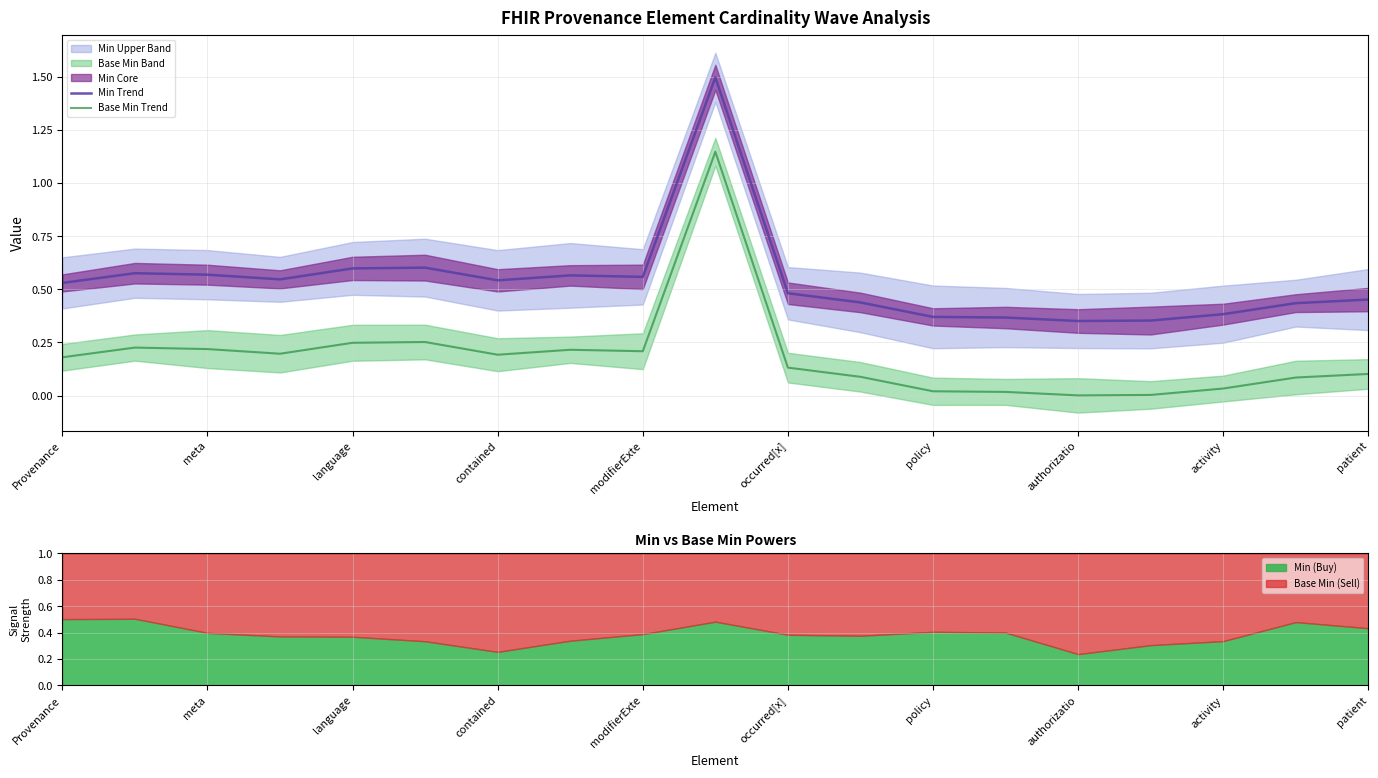

The Min Trend series shows 0.6 at authorizatio. True or false?

False